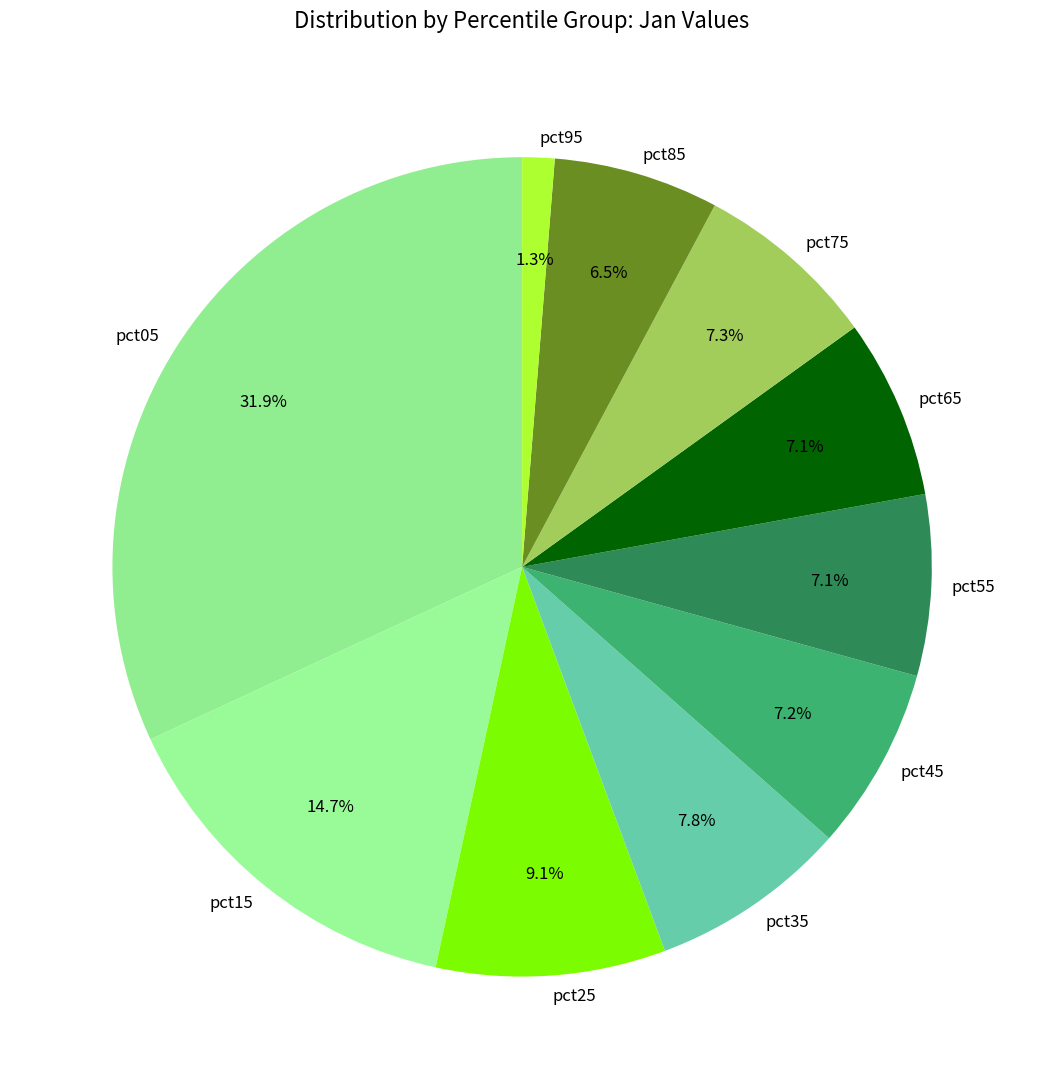

Is it true that pct35 is 1% of the pie?

False